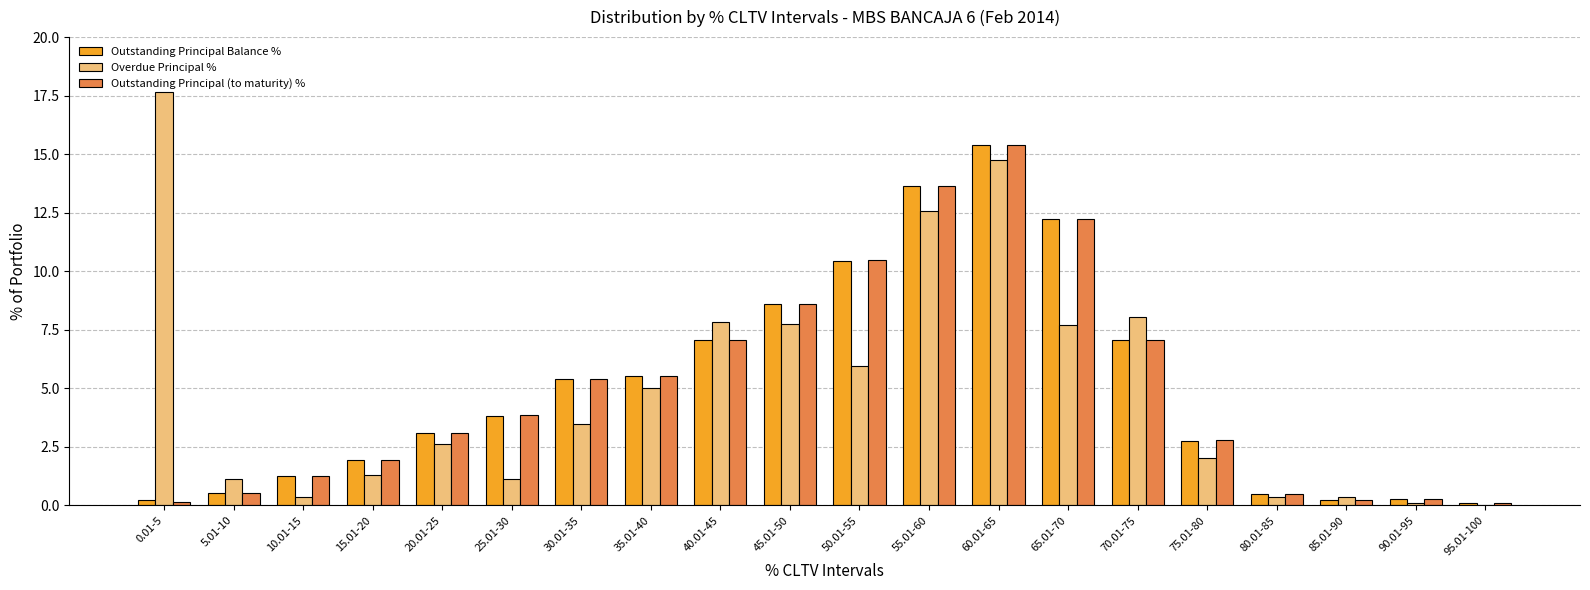

What is the sum of the Outstanding Principal Balance % values at 40.01-45 and 5.01-10?

7.6